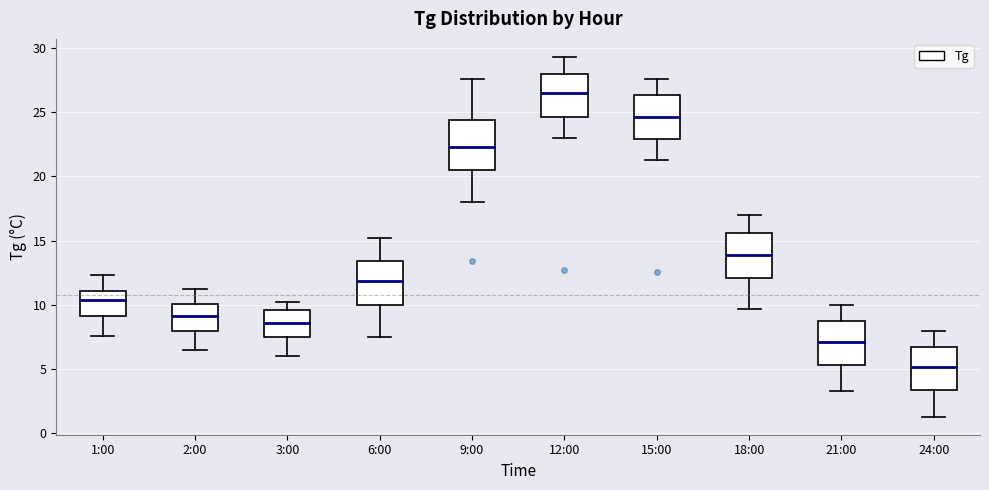

Where does the median line of the box for 12:00 sit on the y-axis? The values are not printed on the chart, so give them approximately, as read against the axis.

26.5